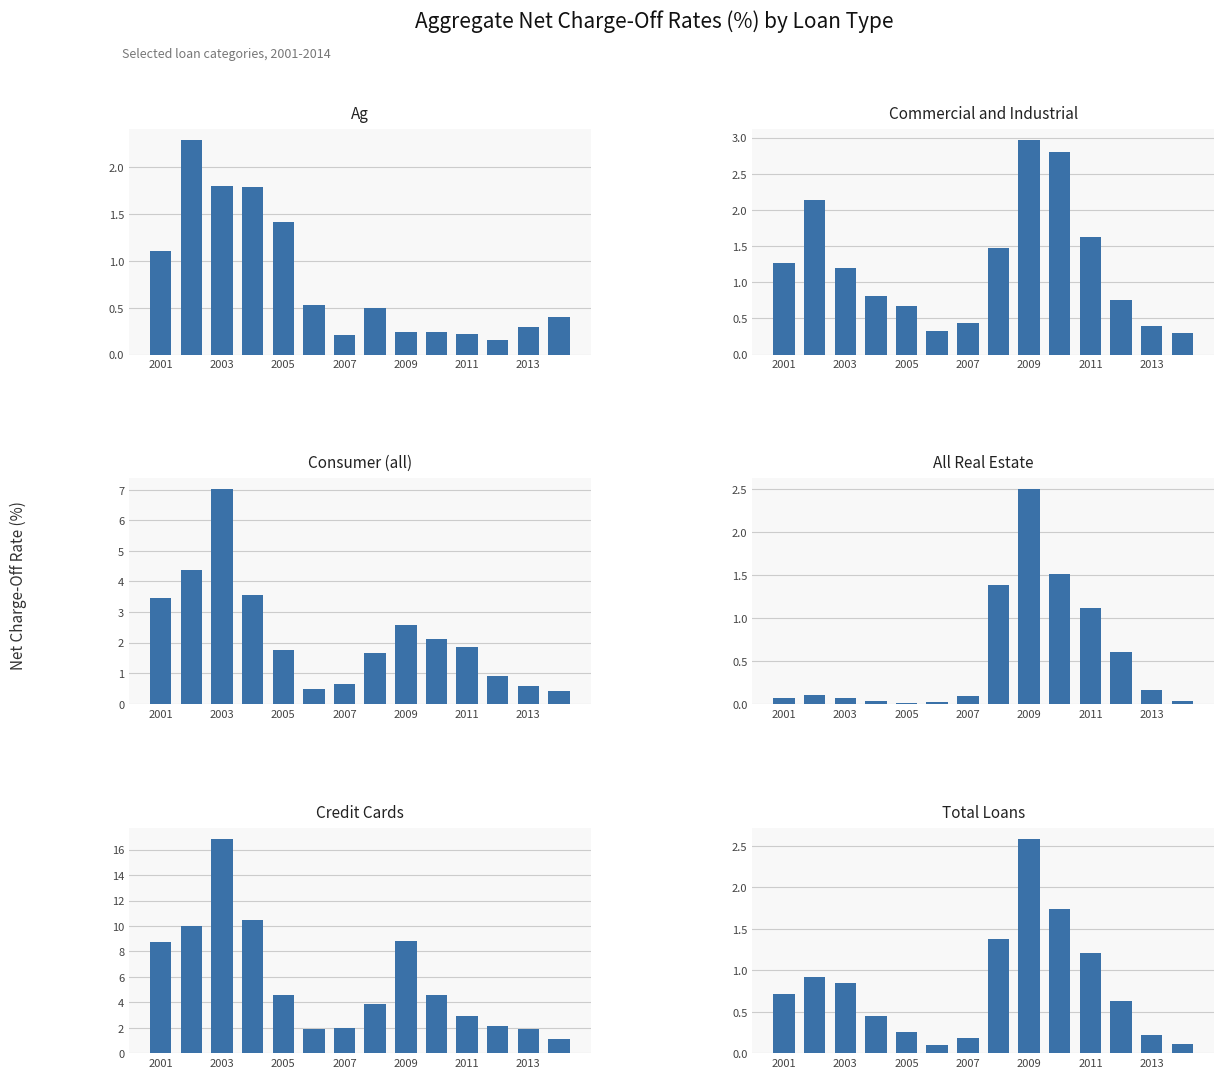

The All Real Estate series shows 0.0 at 2005. True or false?

False